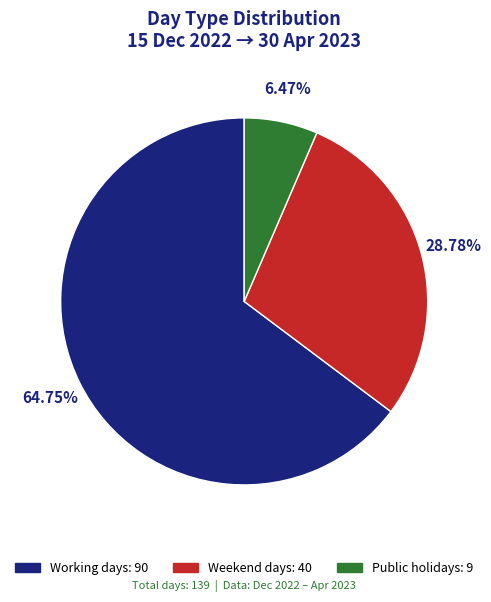

How many slices are in this pie chart?

3